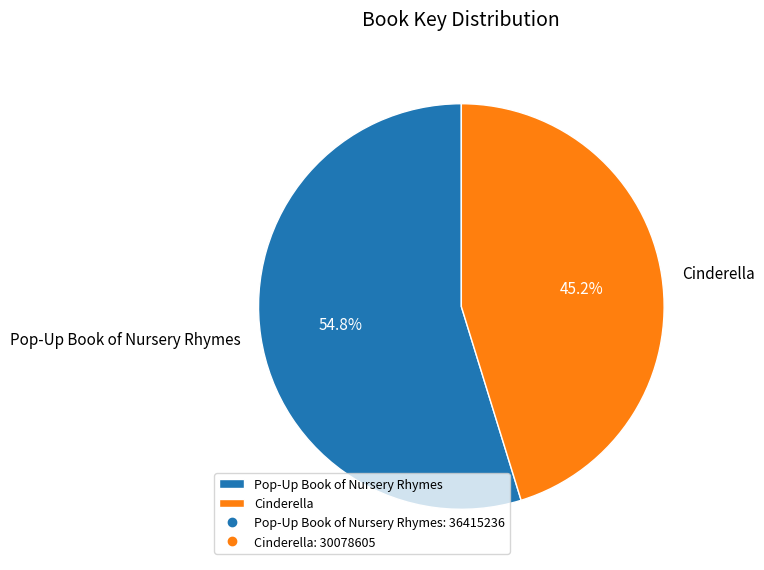

To the nearest percent, what is the difference between the largest and smallest slice percentages?

10%